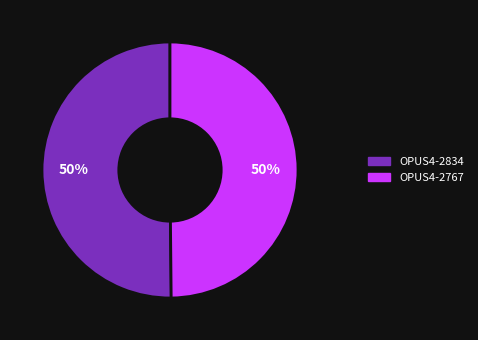

How many slices are in this pie chart?

2